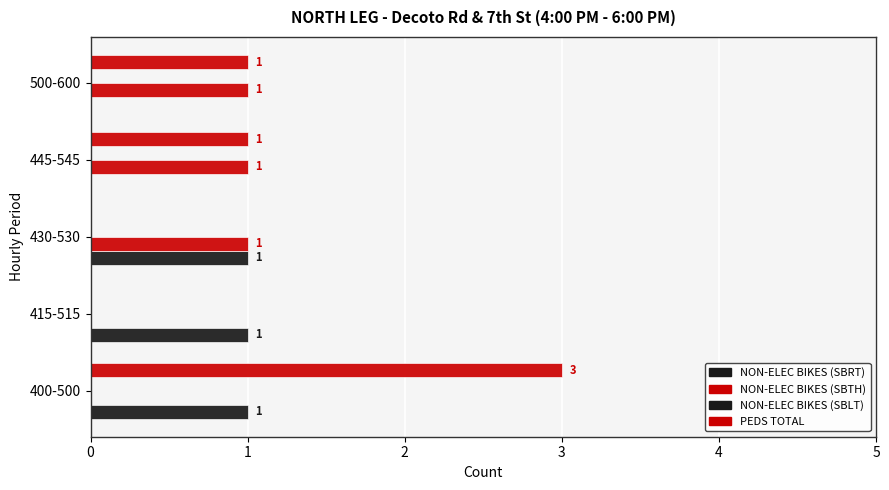

How many series are shown in this chart?

3